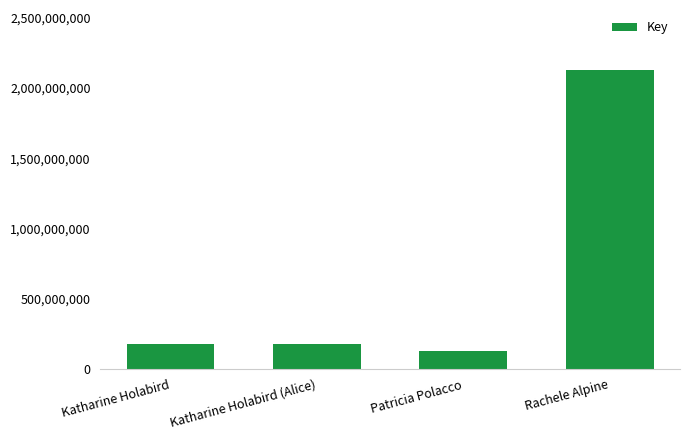

What is the difference between the values at Katharine Holabird (Alice) and Rachele Alpine?

1949722848